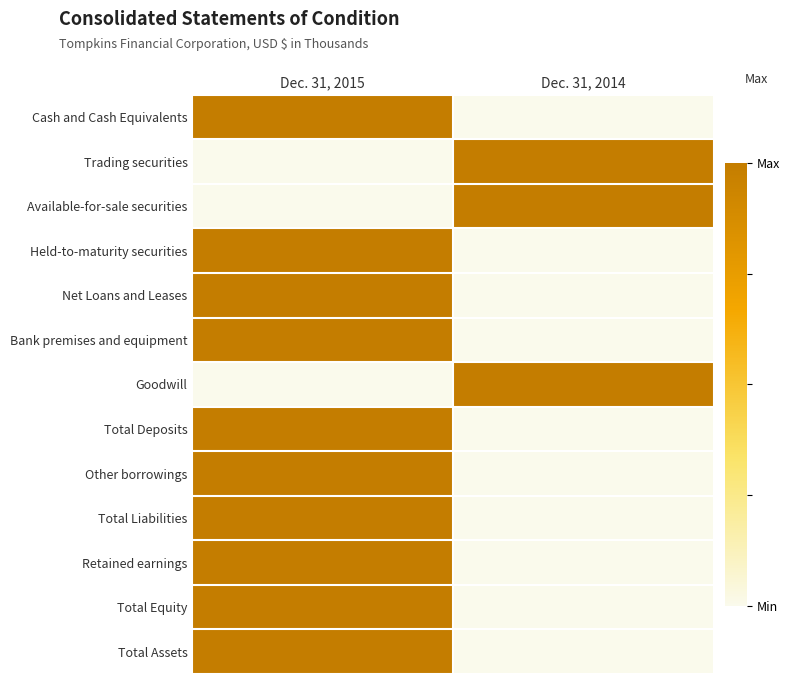

What is the maximum value shown in the chart?

1